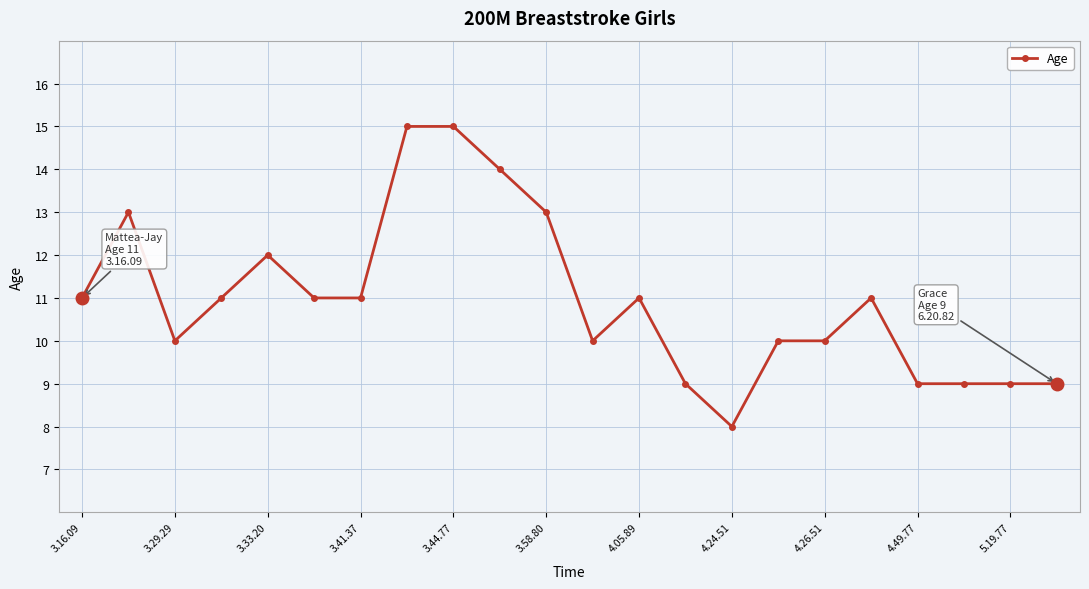

What is the difference between the maximum and second lowest values?

6